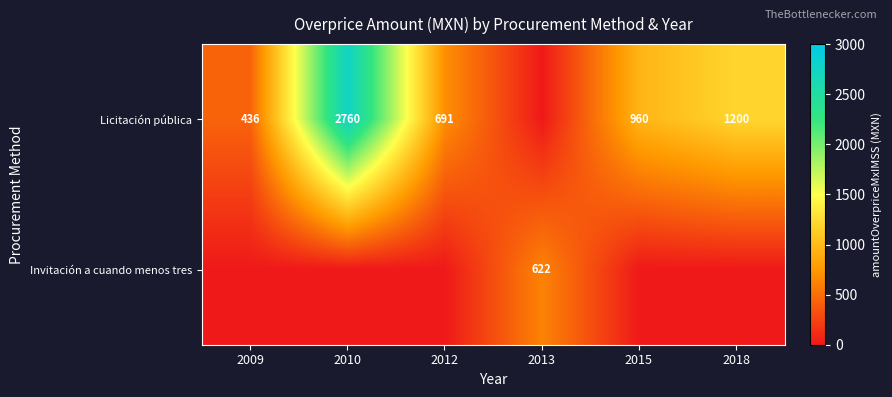

At which label does row_0 first exceed 960?

2010